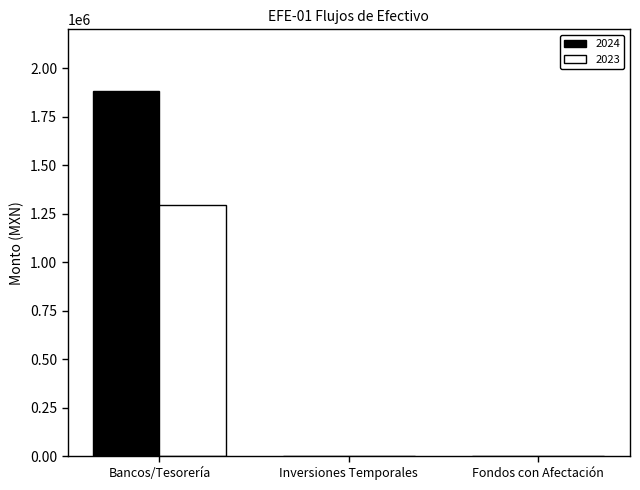

Is it true that 2023 equals 1297620.0 at Bancos/Tesorería?

True